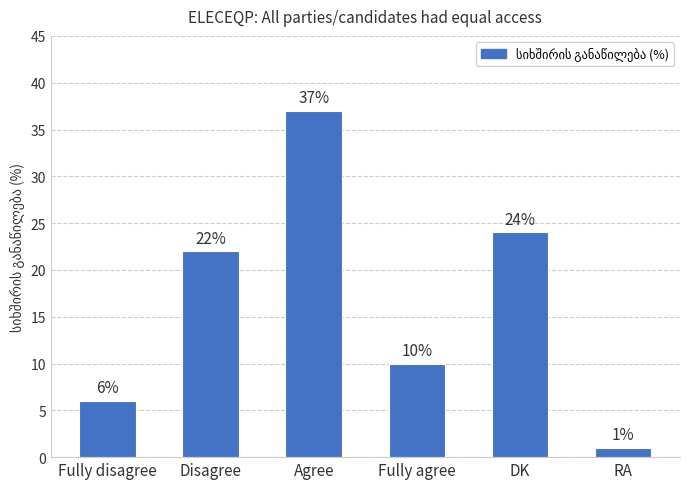

What is the label of the 4th bar from the left?

Fully agree